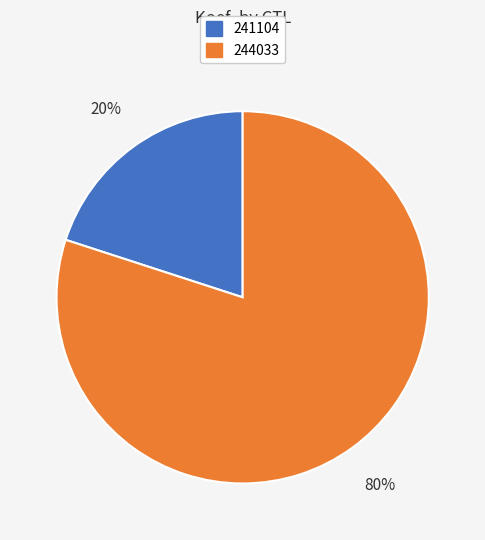

To the nearest percent, what is the difference between the 241104 and 244033 slice percentages?

60%